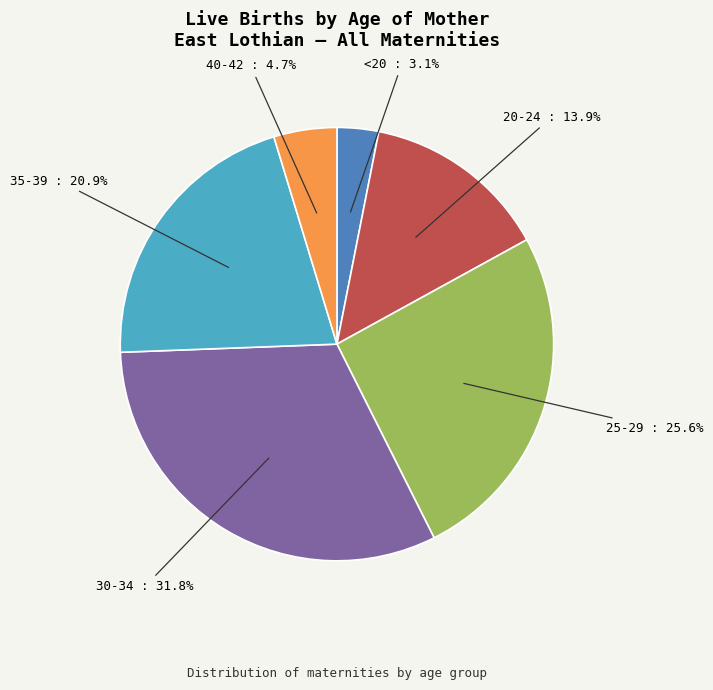

True or false: 30-34 accounts for 32% of the total.

True